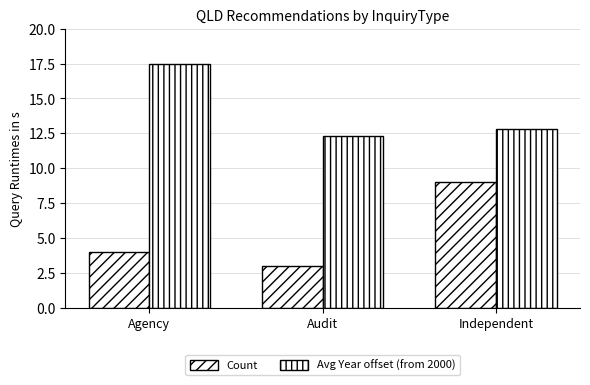

What is the spread (max minus min) of values at Independent?

3.8